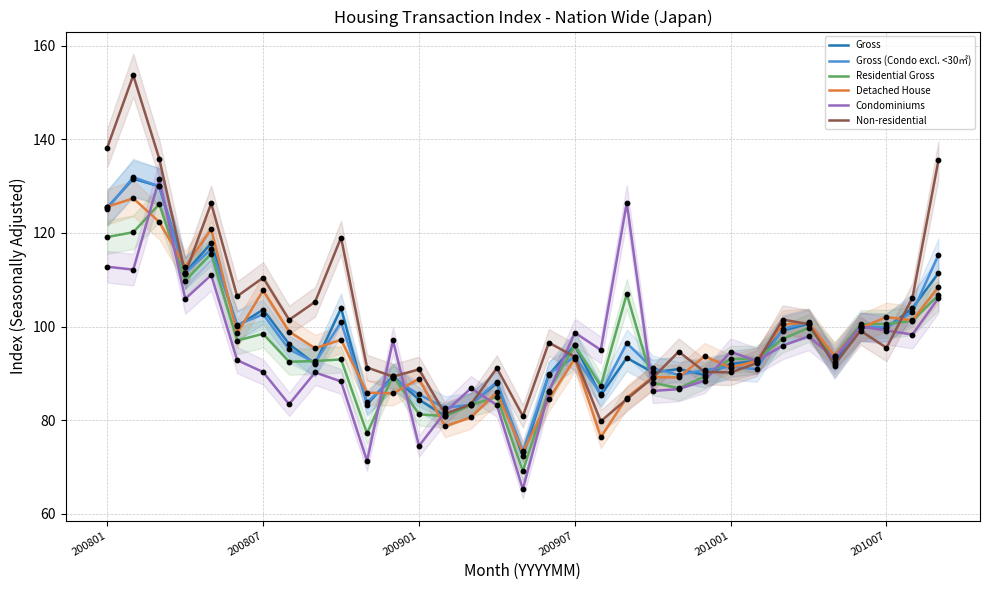

At how many categories does at least one series exceed 147?

1